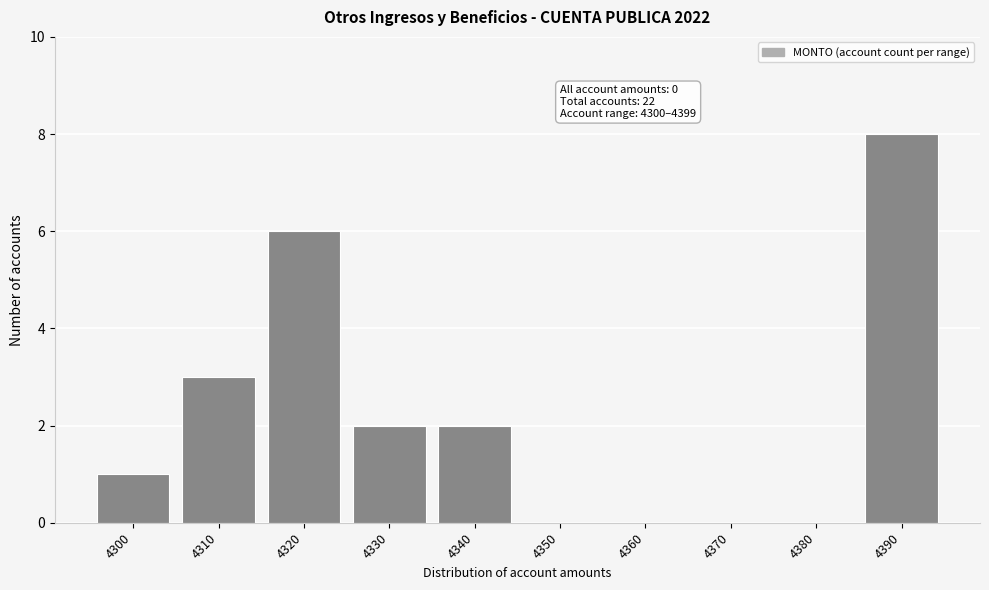

Reading left to right, list all the values displayed in this chart.

4300=1	4310=3	4320=6	4330=2	4340=2	4350=0	4360=0	4370=0	4380=0	4390=8